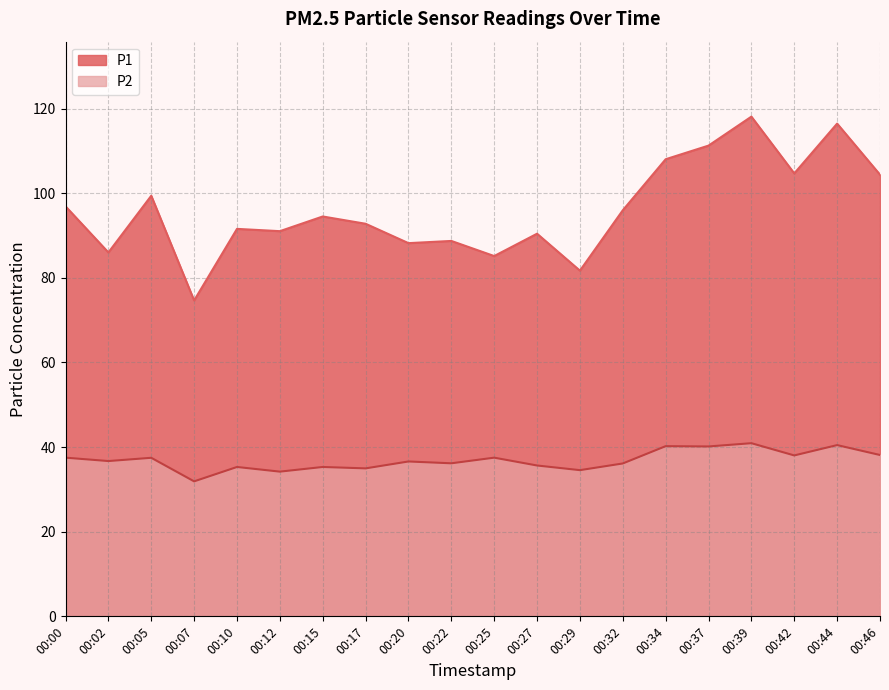

At how many categories does at least one series exceed 91?

13